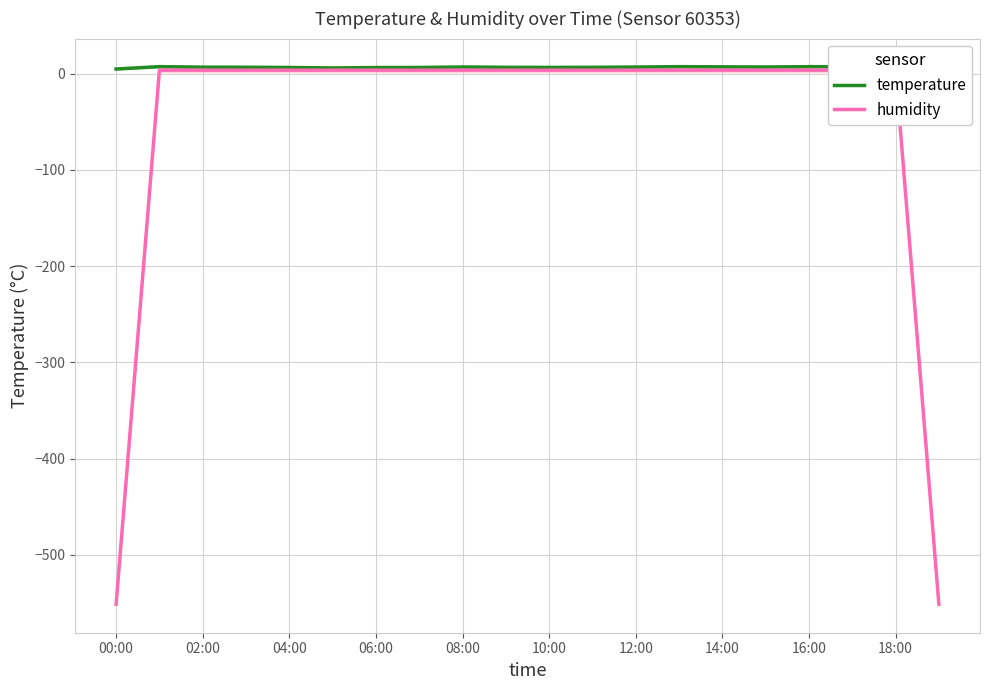

The temperature series shows 6.4 at 06:00. True or false?

True